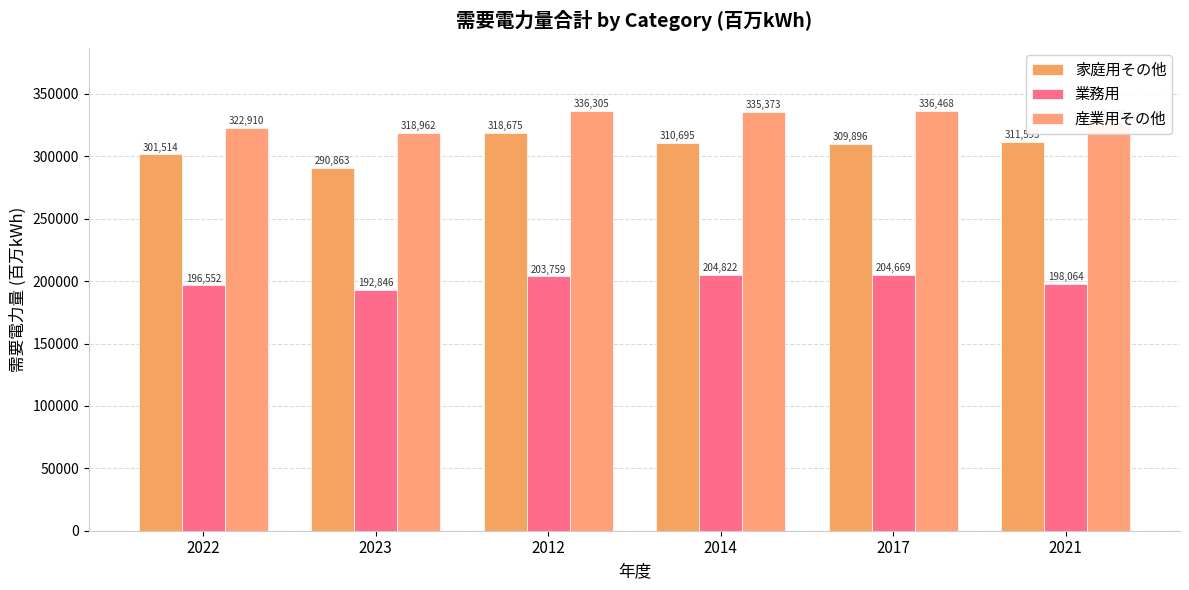

The 産業用その他 series shows 550834 at 2017. True or false?

False